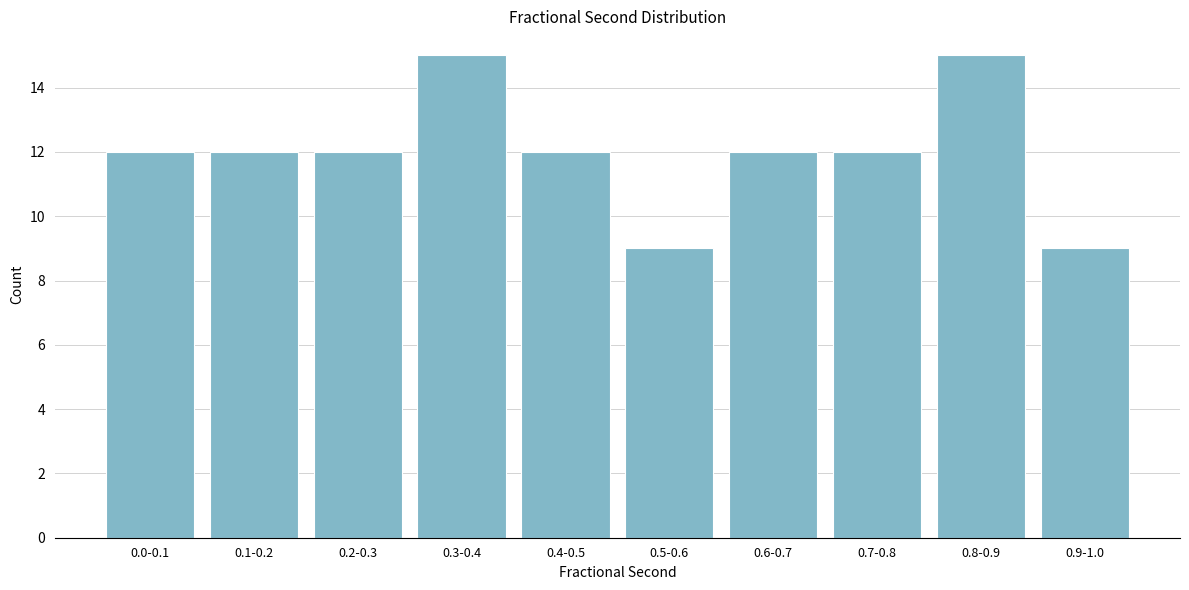

Reading left to right, extract all data points from this chart.

12	12	12	15	12	9	12	12	15	9